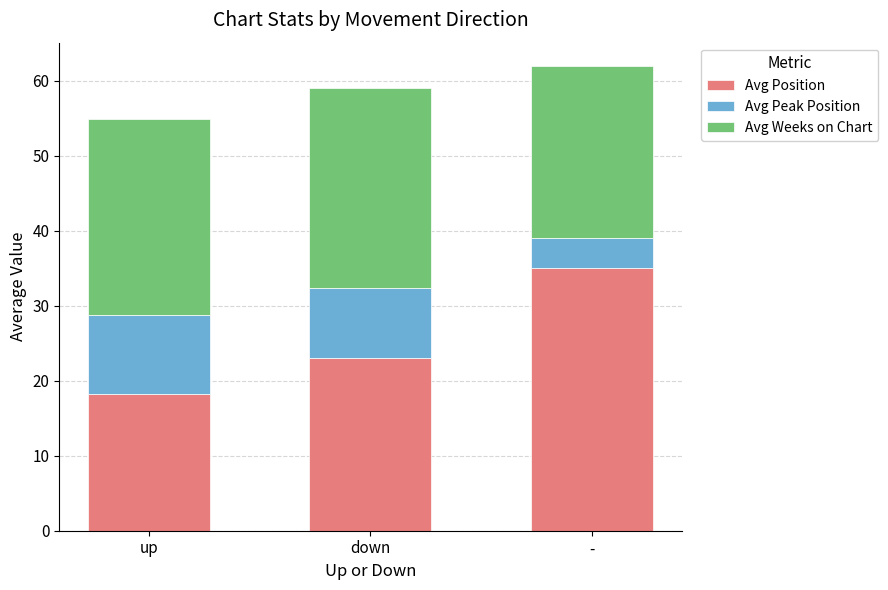

What is the approximate value of Avg Position at up?

18.3